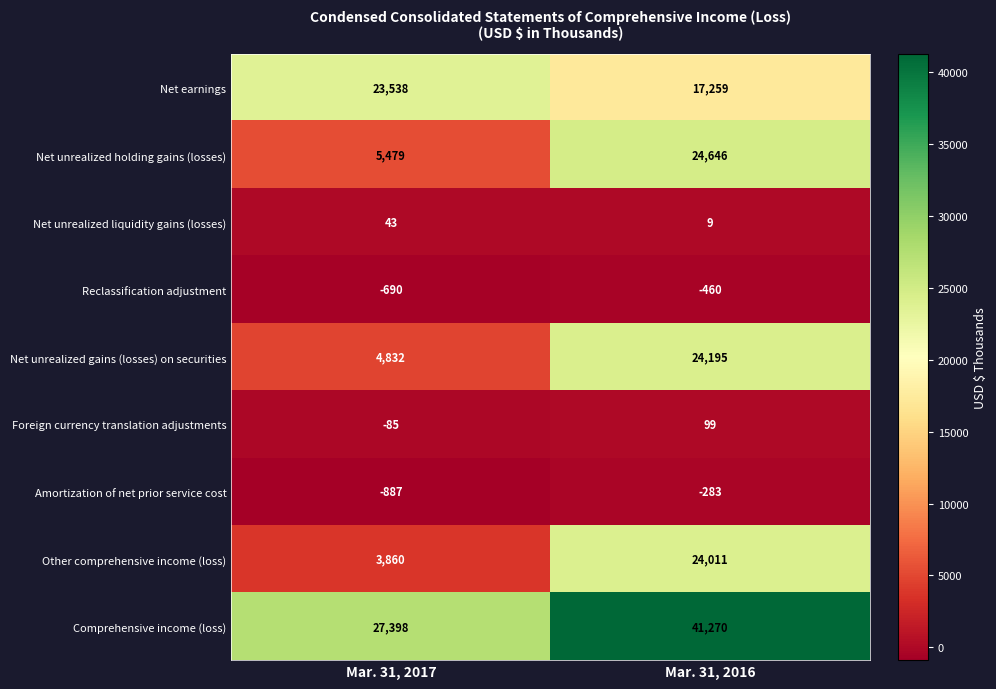

Reading left to right, extract all data points from this chart.

Net earnings: Mar. 31, 2017=23538	Mar. 31, 2016=17259
Net unrealized holding gains (losses): Mar. 31, 2017=5479	Mar. 31, 2016=24646
Net unrealized liquidity gains (losses): Mar. 31, 2017=43	Mar. 31, 2016=9
Reclassification adjustment: Mar. 31, 2017=-690	Mar. 31, 2016=-460
Net unrealized gains (losses) on securities: Mar. 31, 2017=4832	Mar. 31, 2016=24195
Foreign currency translation adjustments: Mar. 31, 2017=-85	Mar. 31, 2016=99
Amortization of net prior service cost: Mar. 31, 2017=-887	Mar. 31, 2016=-283
Other comprehensive income (loss): Mar. 31, 2017=3860	Mar. 31, 2016=24011
Comprehensive income (loss): Mar. 31, 2017=27398	Mar. 31, 2016=41270